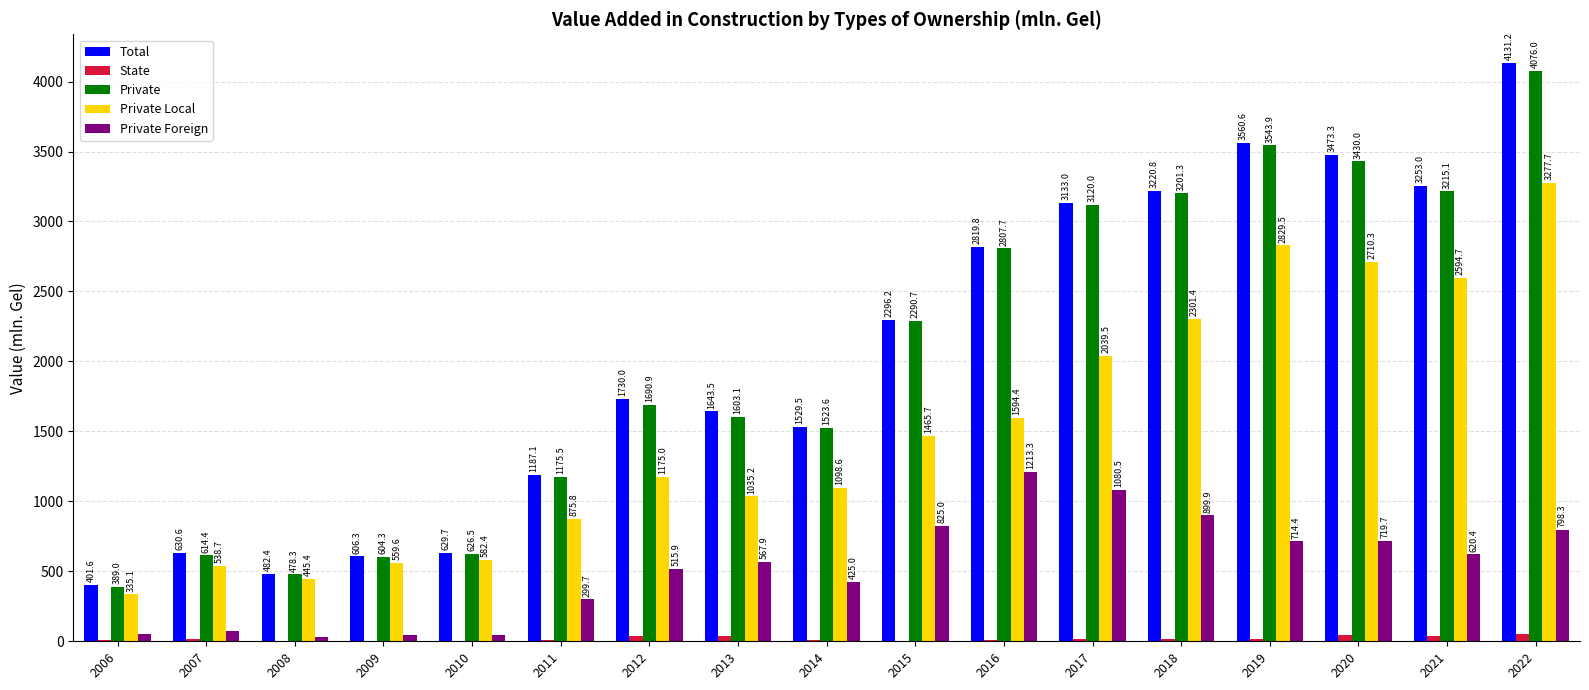

What is the sum of the Private Foreign values at 2017 and 2012?

1596.4